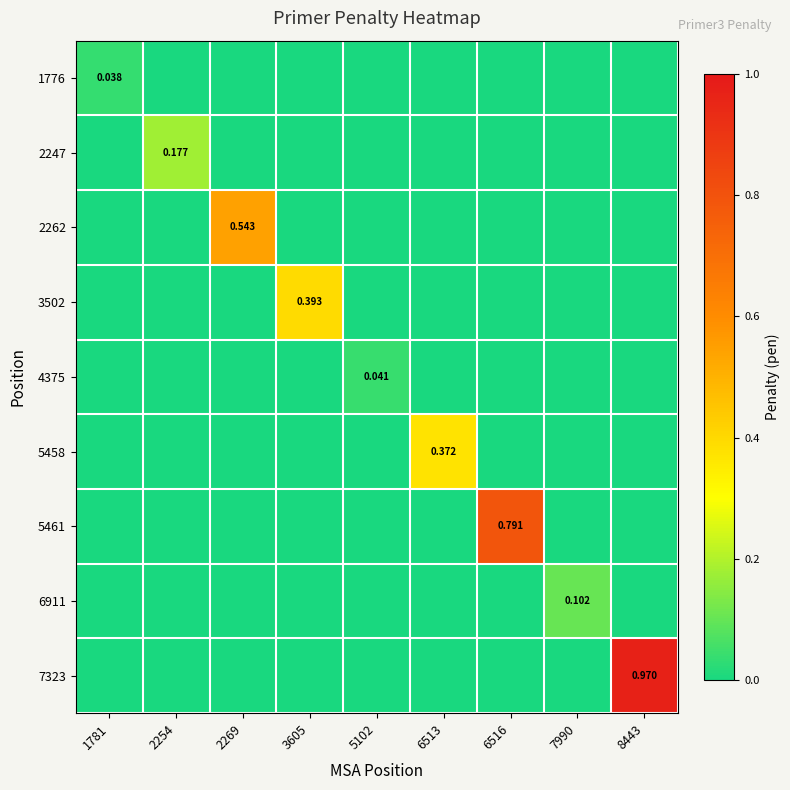

How many values in 6911 are above zero?

1